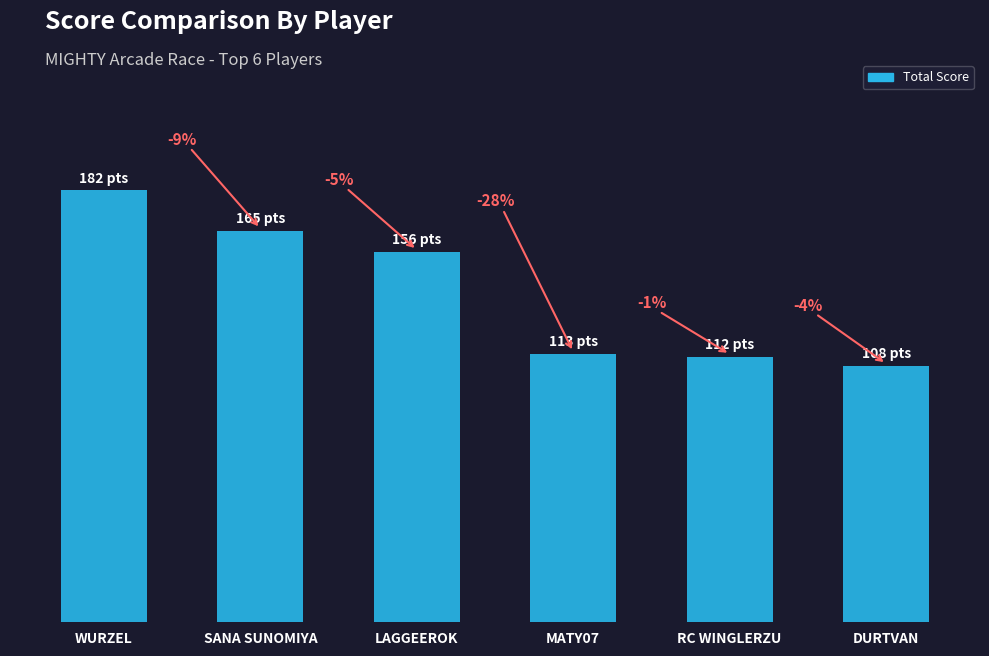

What is the difference between the values at MATY07 and LAGGEEROK?

43